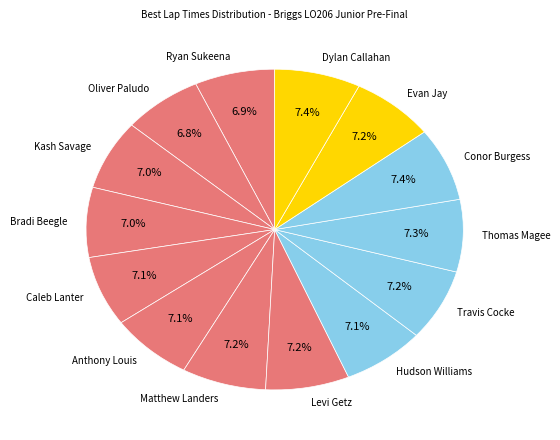

How many segments does this pie chart have?

14